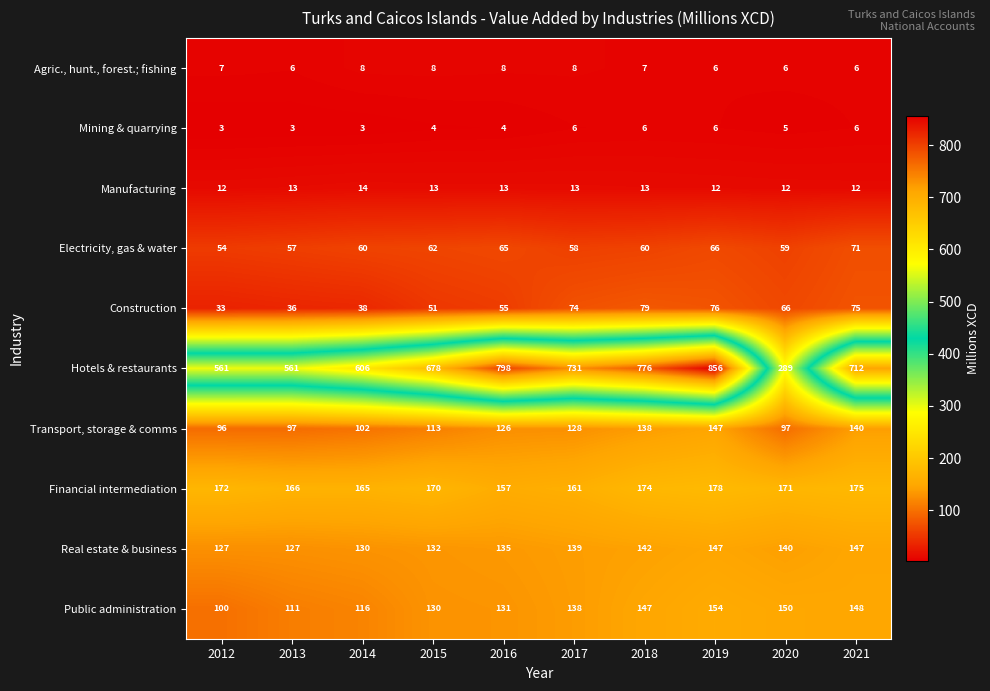

The value of Public administration at 2021 is 148. True or false?

True